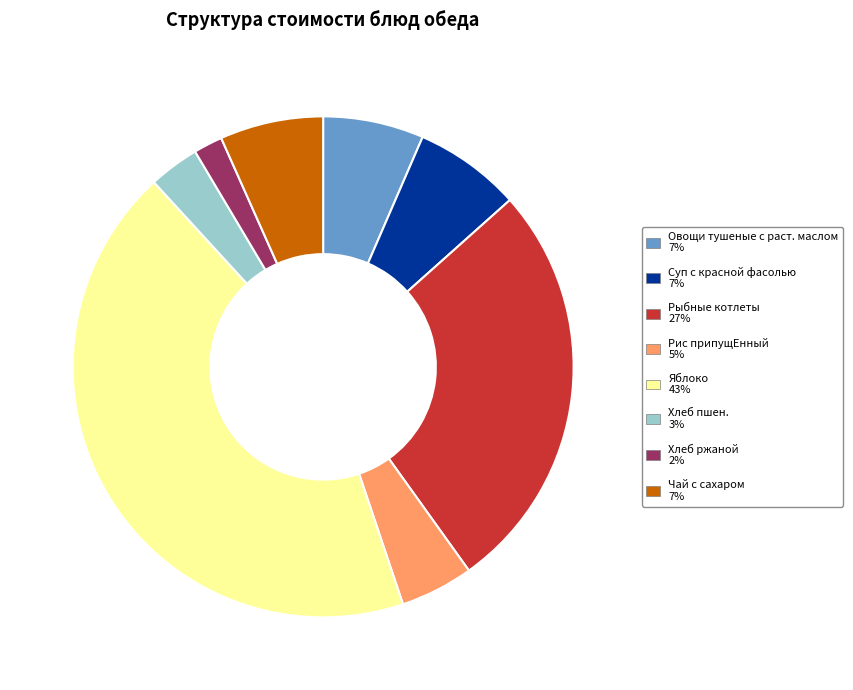

Combined, do Рис припущЕнный and Суп с красной фасолью account for over 50%?

No